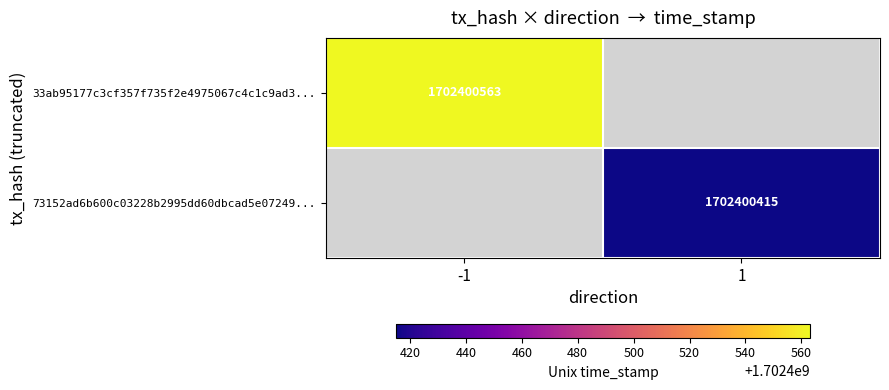

At time_stamp, list the series in order from largest to smallest.

33ab95177c3cf357f735f2e4975067c4c1c9ad3, 73152ad6b600c03228b2995dd60dbcad5e07249